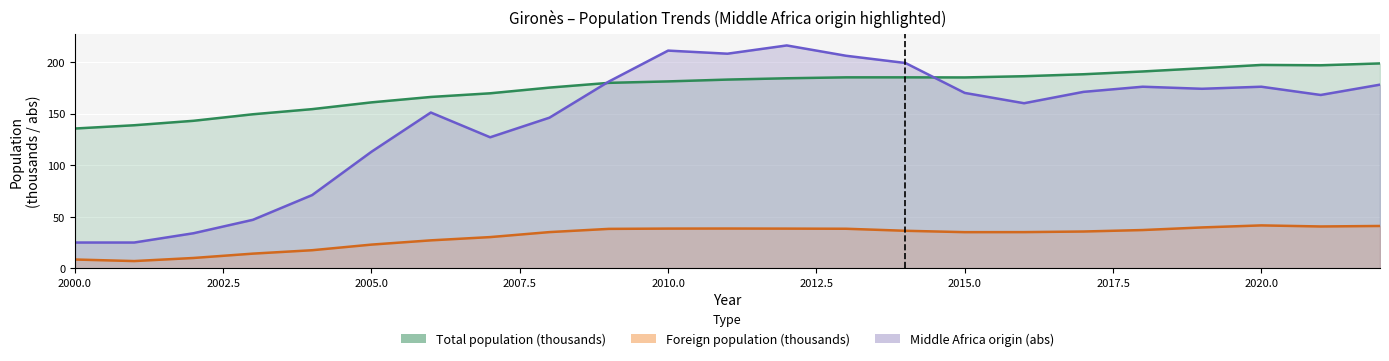

Where is the first local minimum for Total population?

2015